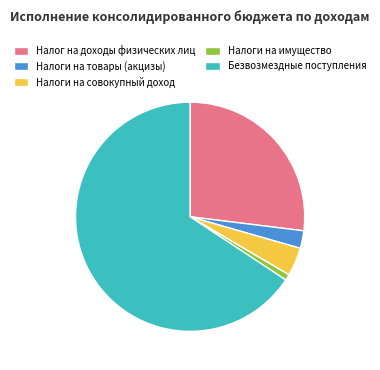

What is the smallest slice in the pie chart?

Налоги на имущество